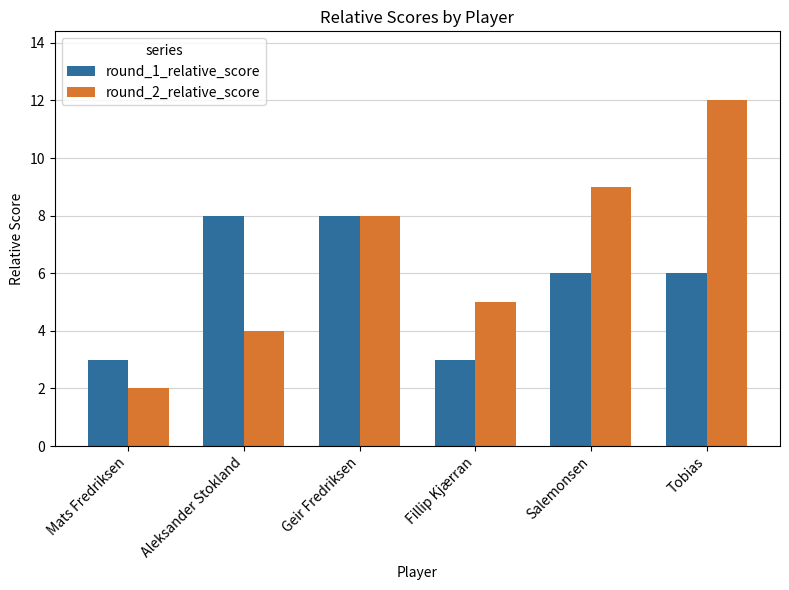

How many values in the round_2_relative_score series are below 8?

3